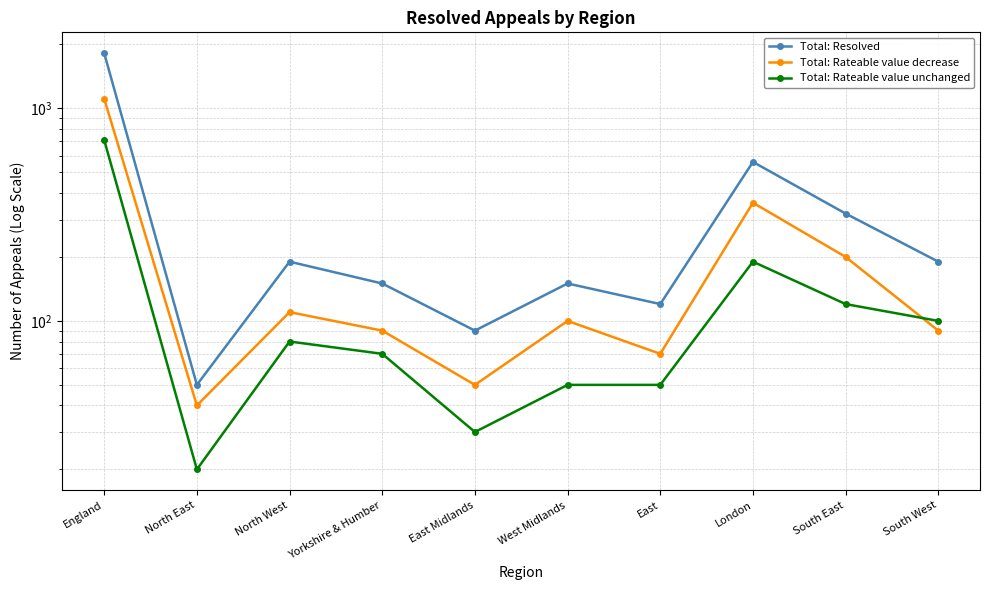

Reading left to right, extract all data points from this chart.

Total: Resolved: England=1820	North East=50	North West=190	Yorkshire & Humber=150	East Midlands=90	West Midlands=150	East=120	London=560	South East=320	South West=190
Total: Rateable value decrease: England=1110	North East=40	North West=110	Yorkshire & Humber=90	East Midlands=50	West Midlands=100	East=70	London=360	South East=200	South West=90
Total: Rateable value unchanged: England=710	North East=20	North West=80	Yorkshire & Humber=70	East Midlands=30	West Midlands=50	East=50	London=190	South East=120	South West=100